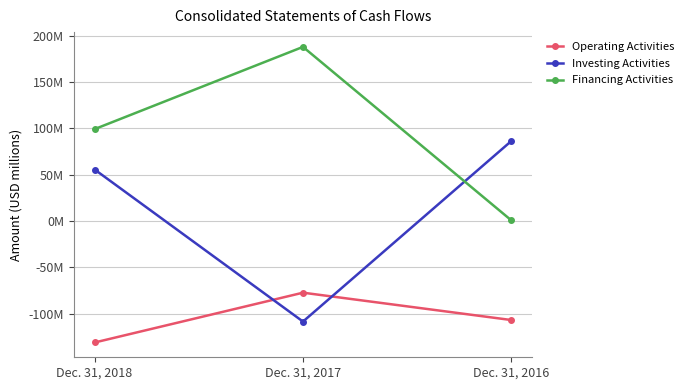

Which series has the largest total across all categories?

Financing Activities